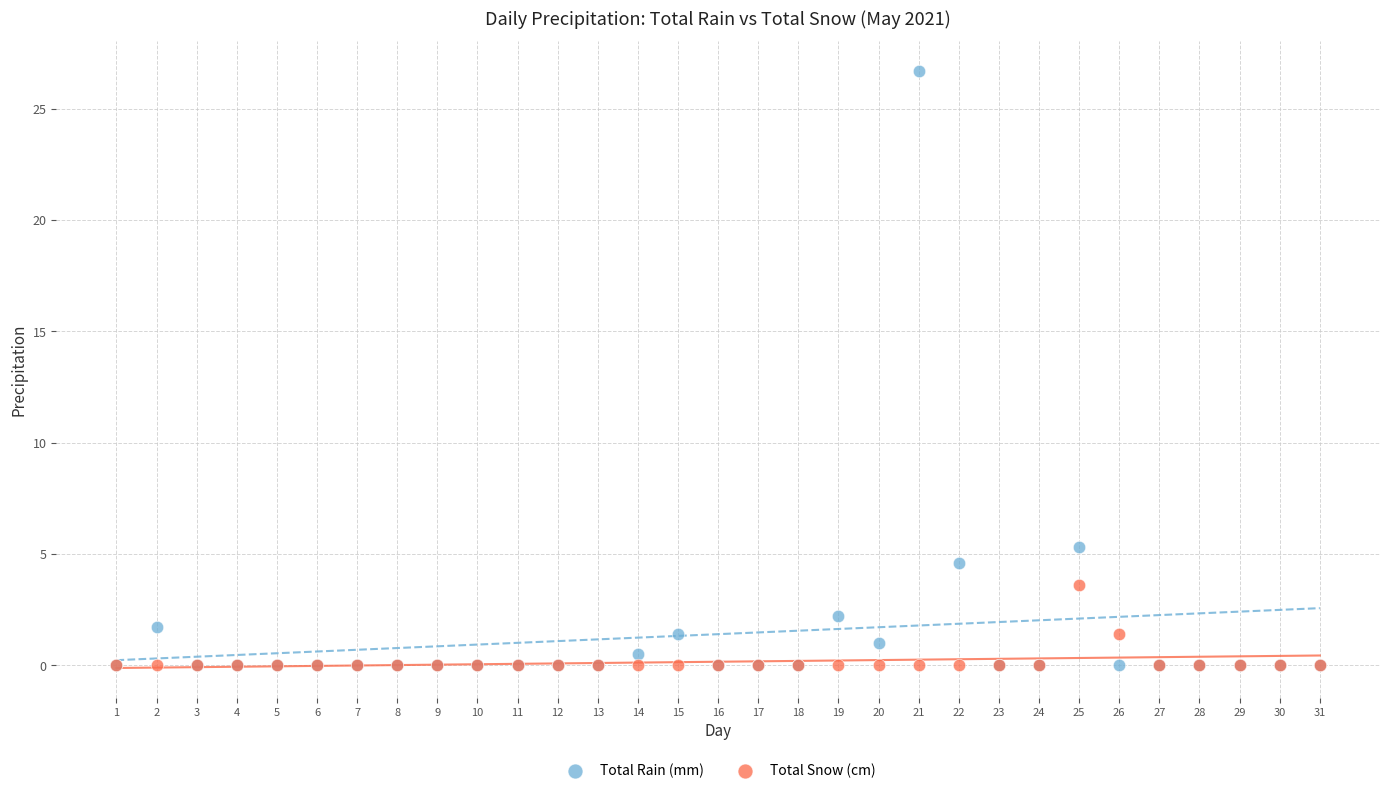

In the Total Rain (mm) series, what Y value is closest to 13?

5.3